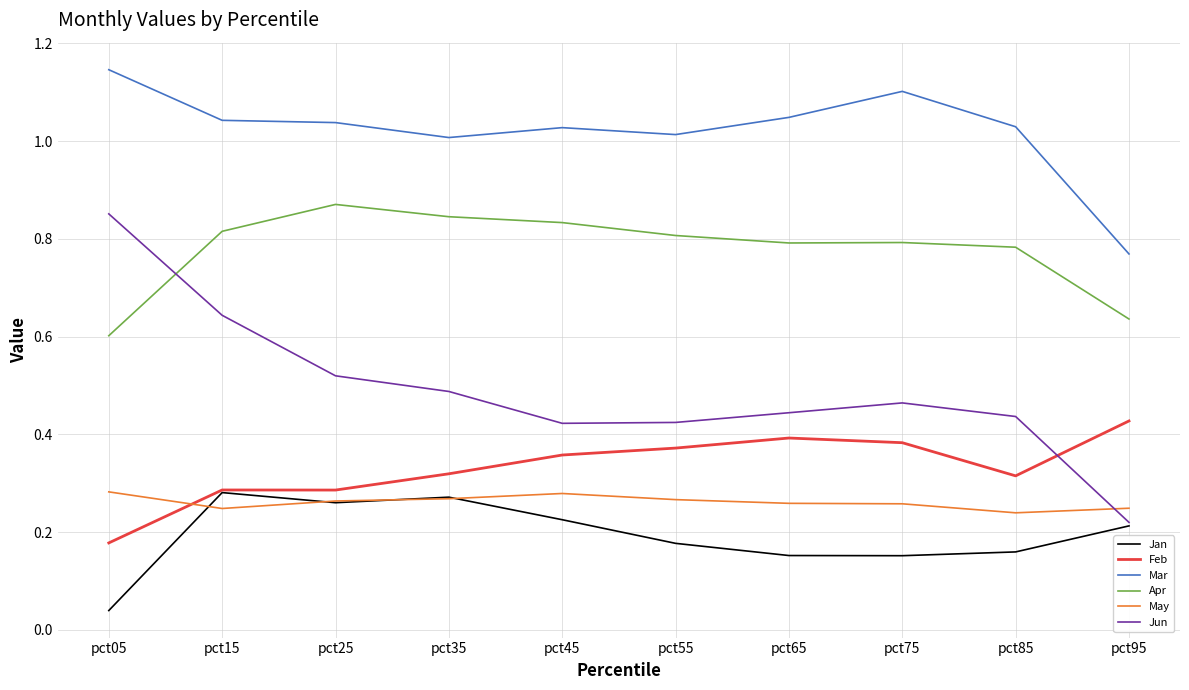

At which label is Jun closest to 0?

pct95